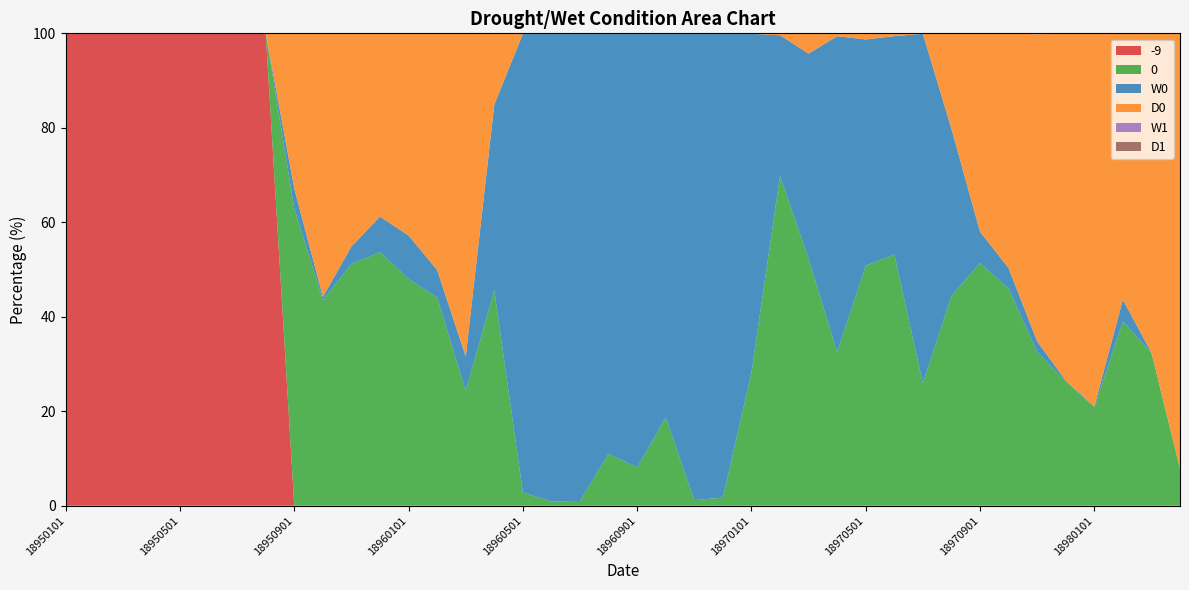

Reading left to right, list all the values displayed in this chart.

-9: 100.0	100.0	100.0	100.0	100.0	100.0	100.0	100.0	0.0	0.0	0.0	0.0	0.0	0.0	0.0	0.0	0.0	0.0	0.0	0.0	0.0	0.0	0.0	0.0	0.0	0.0	0.0	0.0	0.0	0.0	0.0	0.0	0.0	0.0	0.0	0.0	0.0	0.0	0.0	0.0
0: 0.0	0.0	0.0	0.0	0.0	0.0	0.0	0.0	62.9	43.5	51.2	53.7	48.0	44.1	24.3	45.6	2.8	0.9	1.0	11.0	8.1	18.7	1.2	1.7	28.2	69.8	52.3	32.5	50.8	53.2	25.9	44.4	51.4	46.0	32.5	26.3	20.8	39.0	32.4	7.9
W0: 0.0	0.0	0.0	0.0	0.0	0.0	0.0	0.0	4.2	0.7	3.7	7.5	9.2	5.8	7.3	39.3	97.1	99.1	98.9	88.9	91.9	81.2	98.8	98.4	71.7	29.8	43.4	66.9	47.9	46.2	74.0	35.4	6.6	4.3	2.3	0.2	0.2	4.6	0.0	0.0
D0: 0.0	0.0	0.0	0.0	0.0	0.0	0.0	0.0	32.9	55.8	45.0	38.7	42.8	50.0	68.4	15.1	0.0	0.0	0.0	0.0	0.0	0.2	0.0	0.0	0.0	0.3	4.4	0.5	1.3	0.6	0.0	20.2	42.1	49.8	65.0	73.5	79.0	56.4	67.6	92.0
W1: 0.0	0.0	0.0	0.0	0.0	0.0	0.0	0.0	0.0	0.0	0.0	0.0	0.8	0.1	2.1	23.2	80.3	95.1	94.8	75.9	78.8	61.8	94.7	83.8	42.7	9.4	29.0	41.2	17.7	29.1	58.8	11.4	3.3	2.4	0.6	0.0	0.0	2.3	0.0	0.0
D1: 0.0	0.0	0.0	0.0	0.0	0.0	0.0	0.0	13.3	34.7	23.9	18.3	15.7	25.6	42.6	4.3	0.0	0.0	0.0	0.0	0.0	0.0	0.0	0.0	0.0	0.0	1.1	0.0	0.0	0.0	0.0	8.2	23.0	38.0	49.4	58.5	62.3	45.0	49.0	82.0